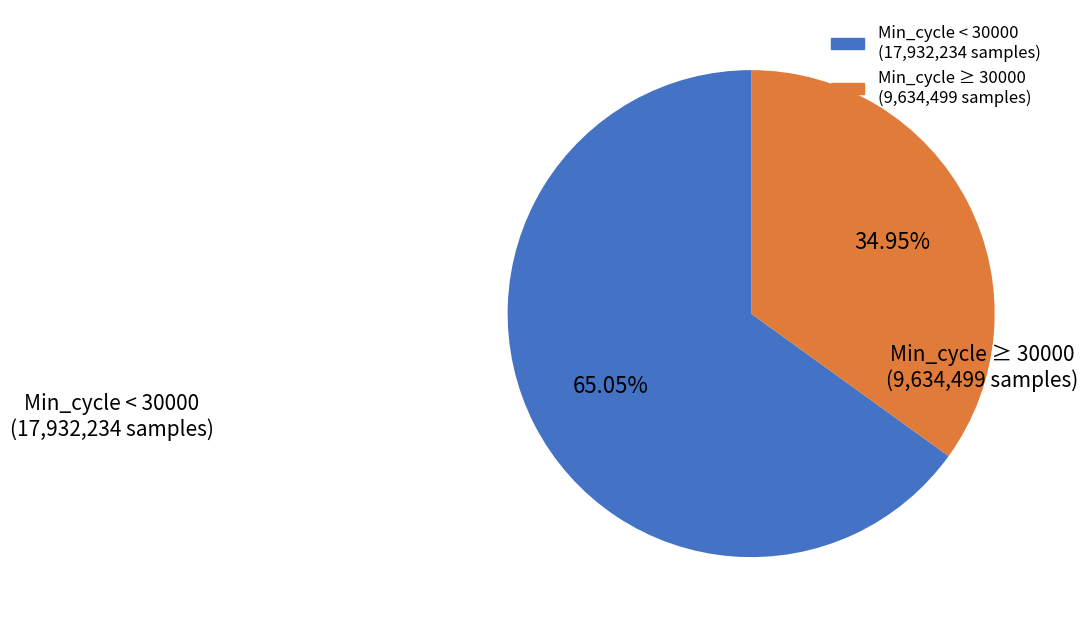

Is there any slice that represents more than half of the pie?

Yes